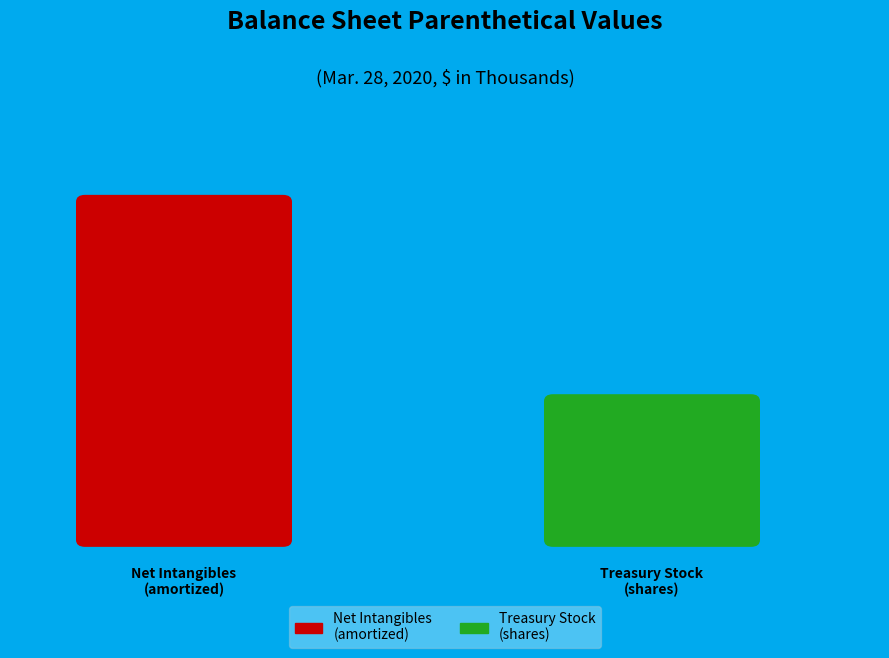

To the nearest percent, what is the difference between the Net of amortization of intangible assets and Treasury stock, shares slice percentages?

24%